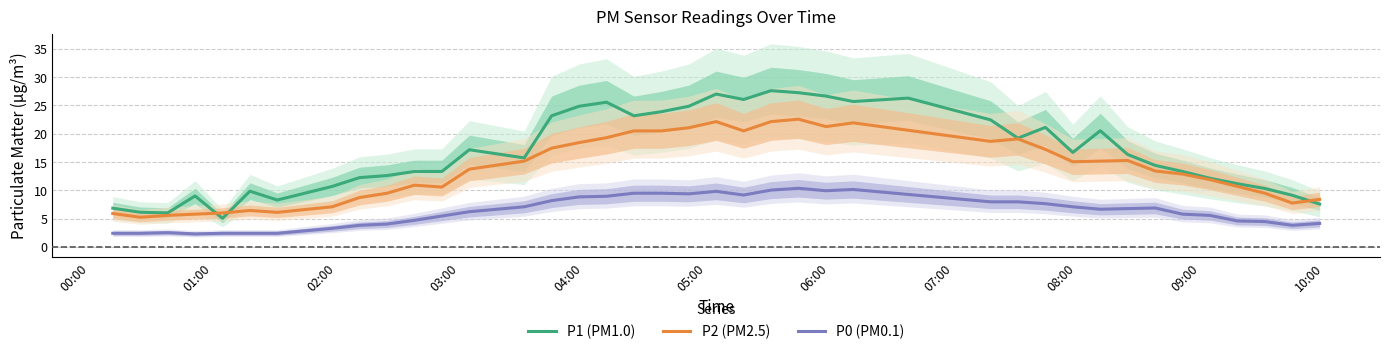

What is the lowest value of the P0 (PM0.1) series?

2.3